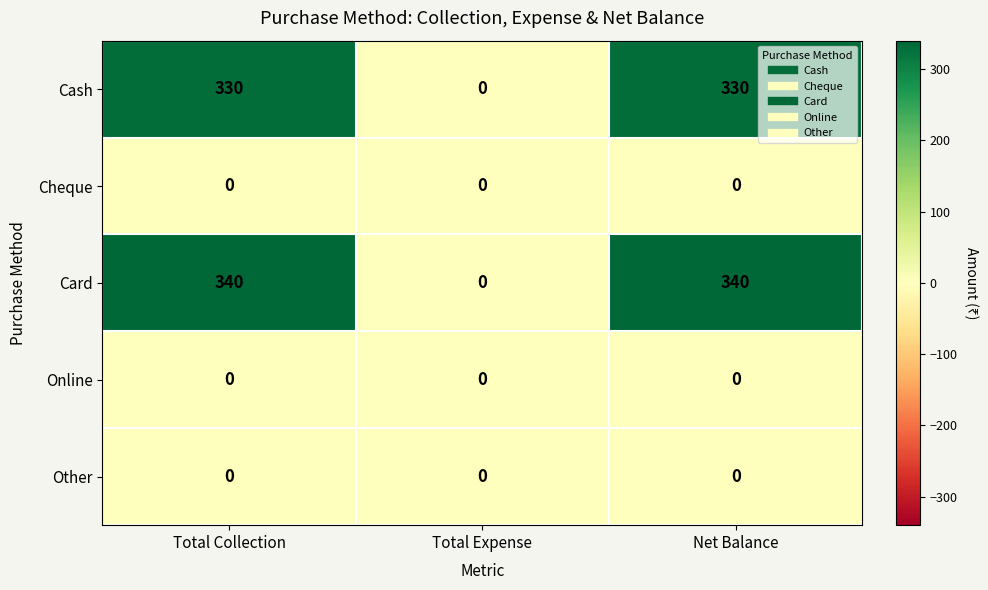

How many categories are shown in the chart?

3